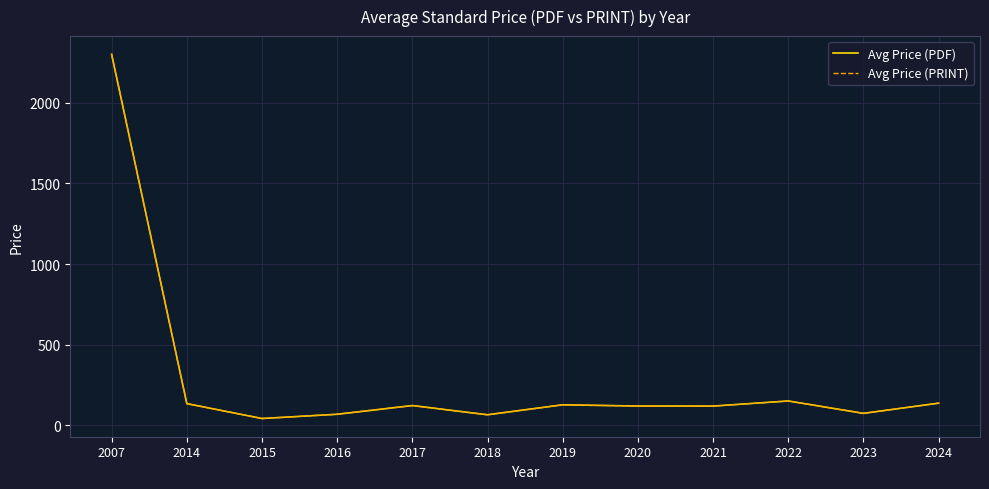

Is this an area chart (filled region under the line)?

No